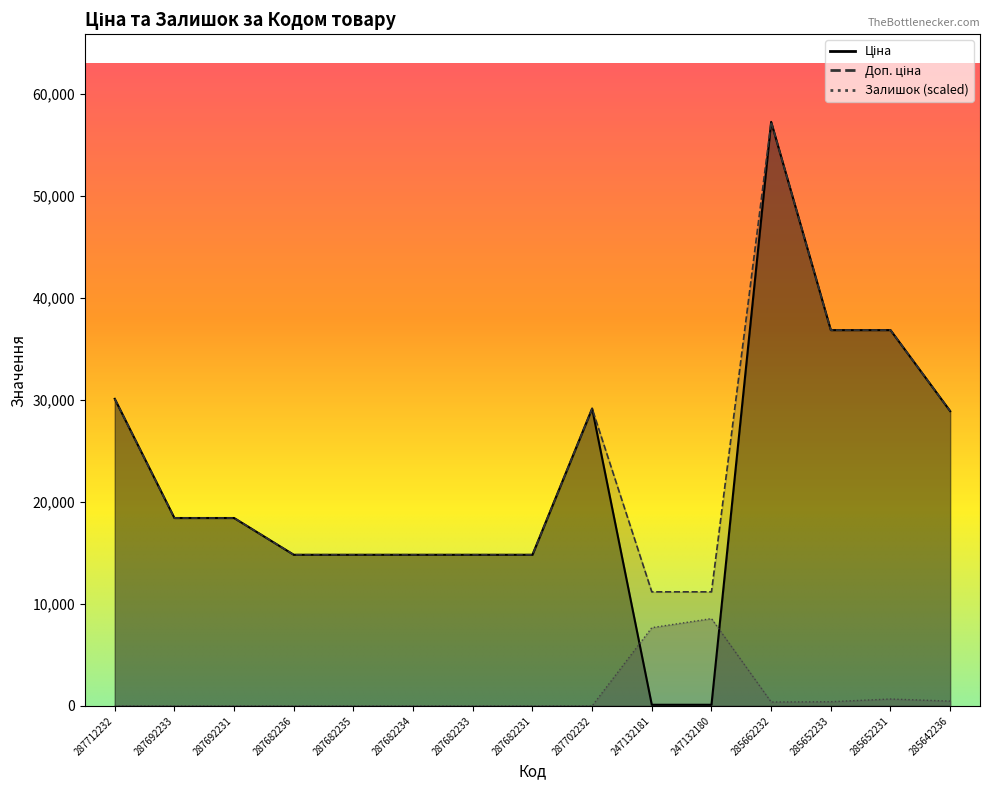

What is the approximate value of Доп. ціна at 287682235?

14817.6